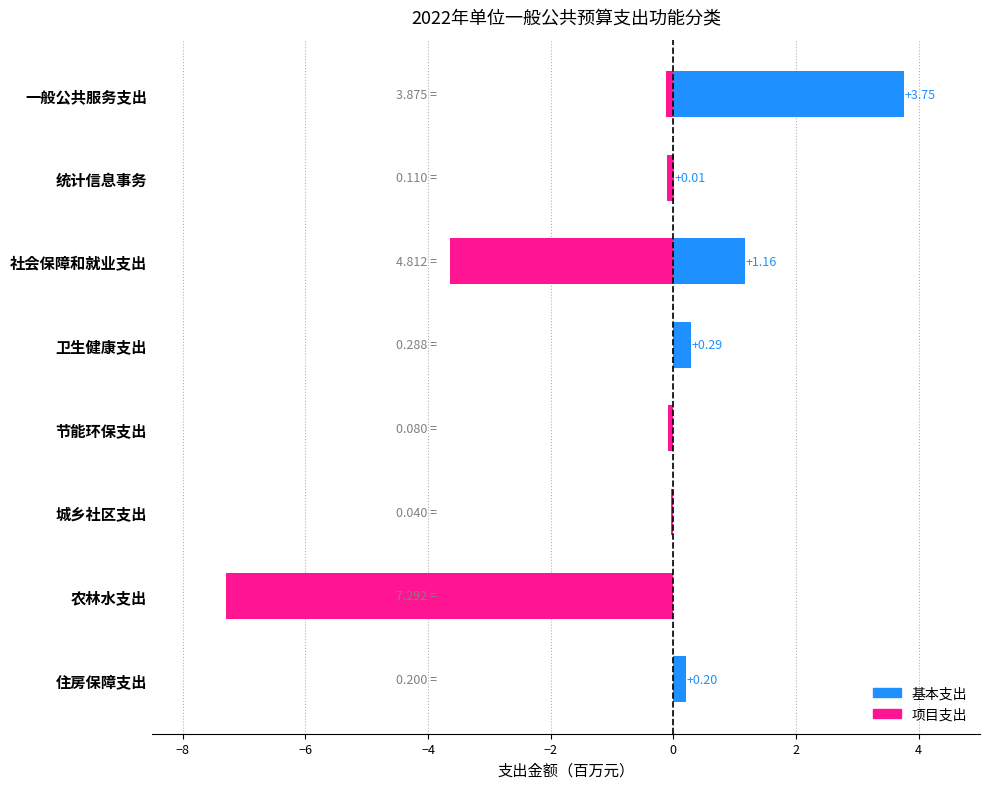

Is it true that 项目支出 equals 0.0 at 4?

True